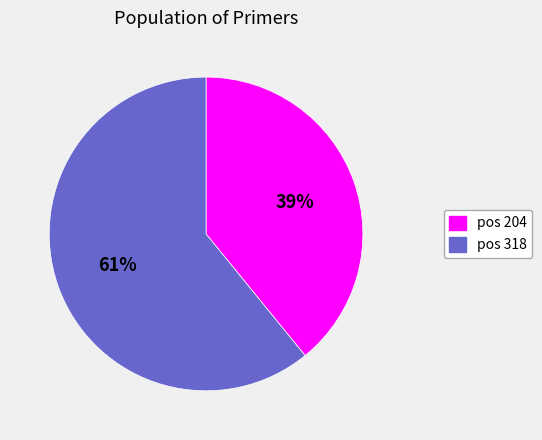

Is there any slice that represents more than half of the pie?

Yes